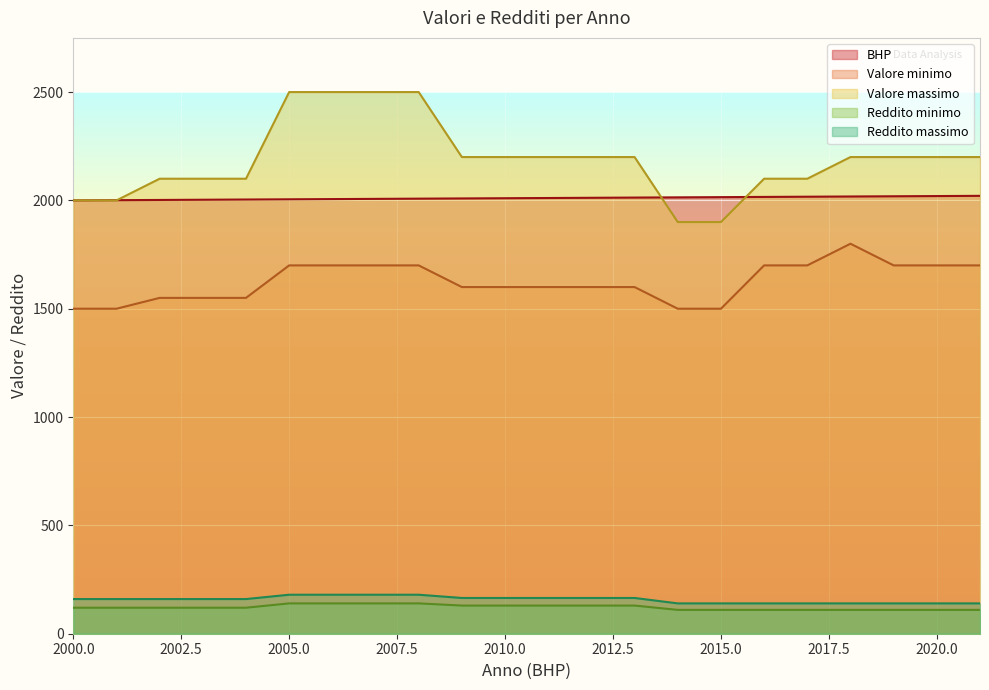

Does the chart display data point markers on the line(s)?

No